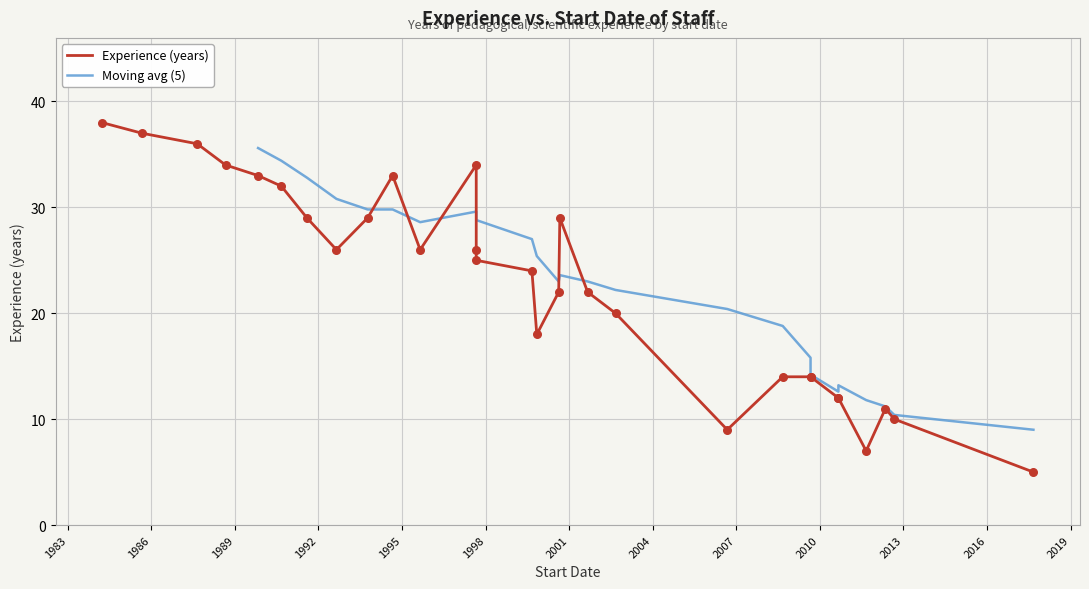

What is the change in value from 1999-09-01 to 1997-09-01?

+10